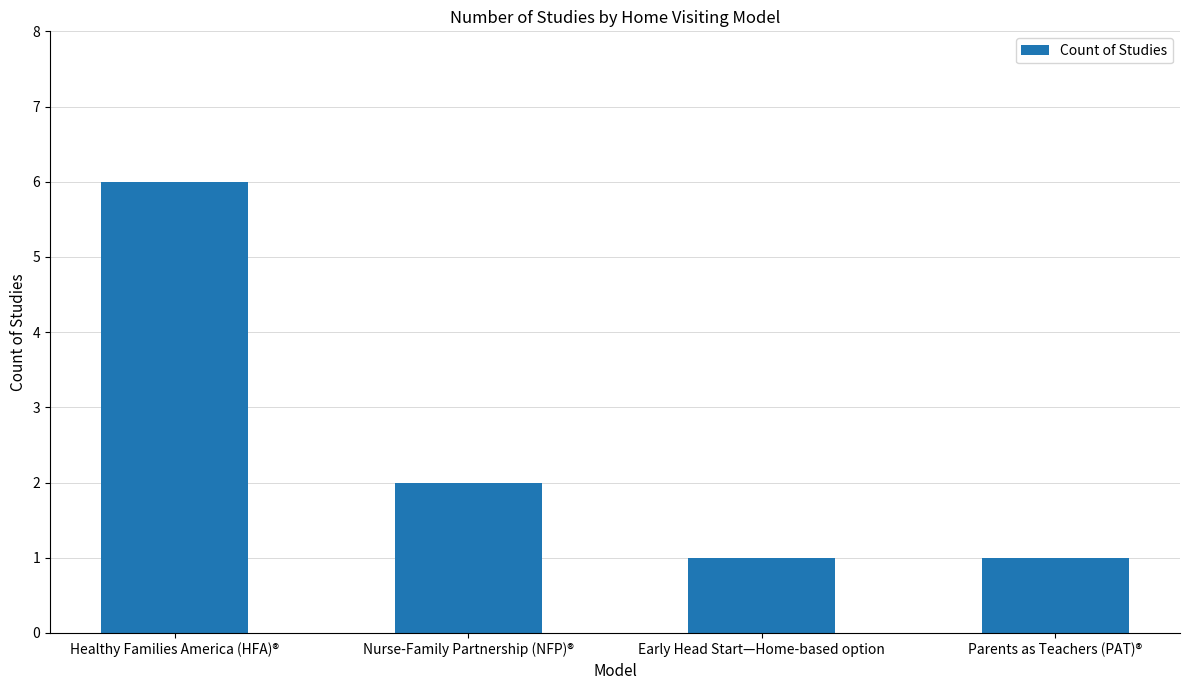

Is it true that the value at Nurse-Family Partnership (NFP)® is 1?

False